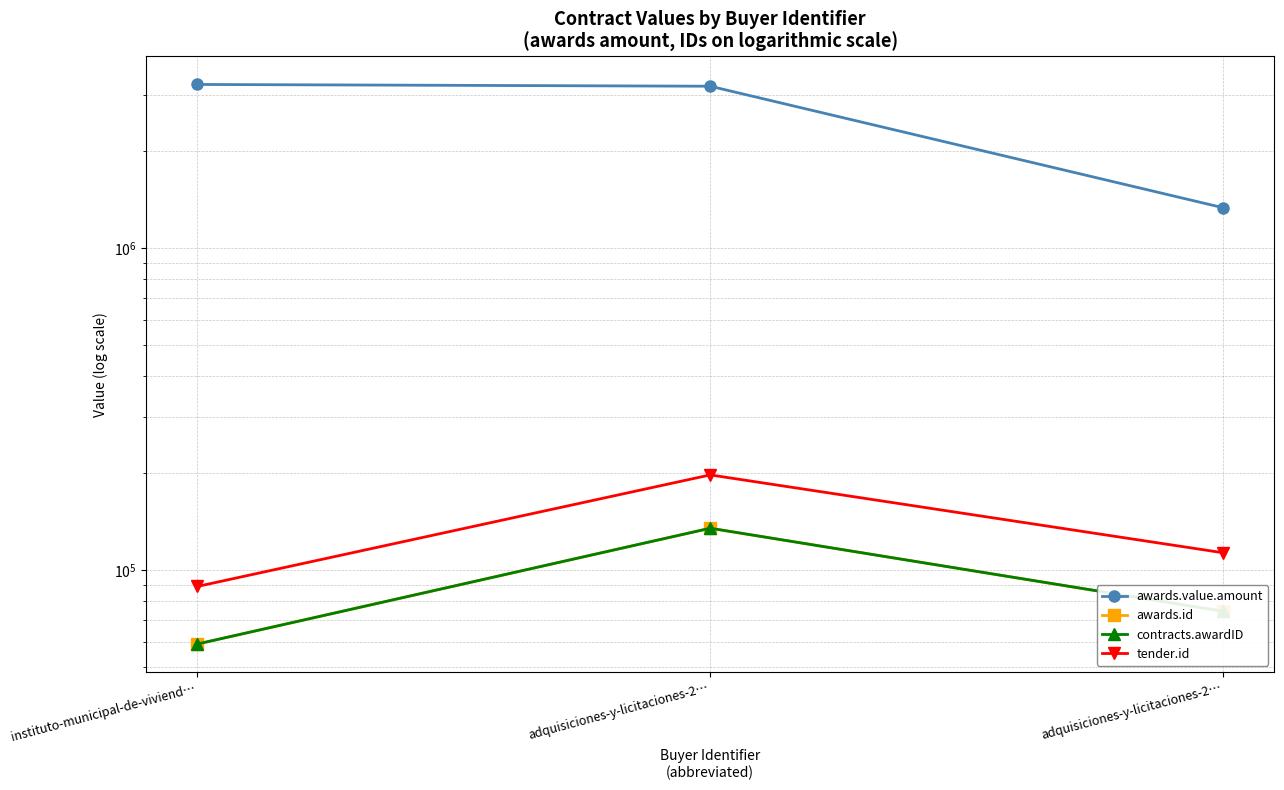

Reading left to right, transcribe all the data shown in this chart.

awards.value.amount: instituto-municipal-de-viviend…=3225499.5	adquisiciones-y-licitaciones-2…=3185131.1	adquisiciones-y-licitaciones-2…=1335418.2
awards.id: instituto-municipal-de-viviend…=58941.0	adquisiciones-y-licitaciones-2…=134952.0	adquisiciones-y-licitaciones-2…=74498.0
contracts.awardID: instituto-municipal-de-viviend…=58941.0	adquisiciones-y-licitaciones-2…=134952.0	adquisiciones-y-licitaciones-2…=74498.0
tender.id: instituto-municipal-de-viviend…=88968.0	adquisiciones-y-licitaciones-2…=197591.0	adquisiciones-y-licitaciones-2…=113215.0